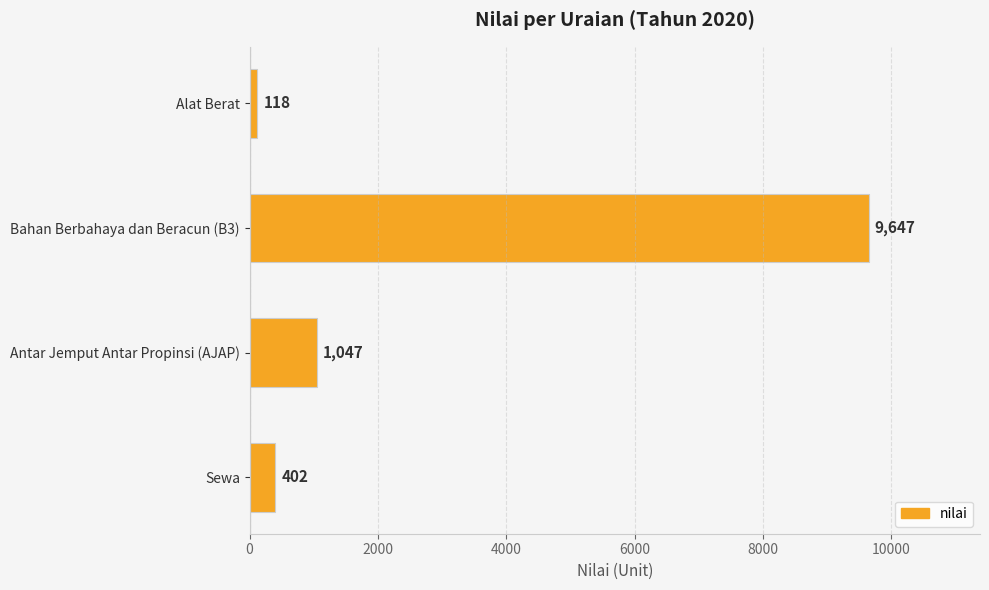

The chart shows a value of 118 at Alat Berat. True or false?

True